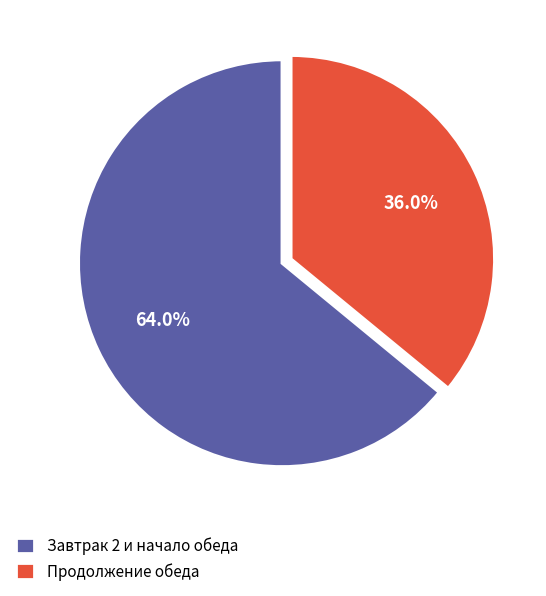

Which category has the smallest portion of the pie?

Продолжение обеда